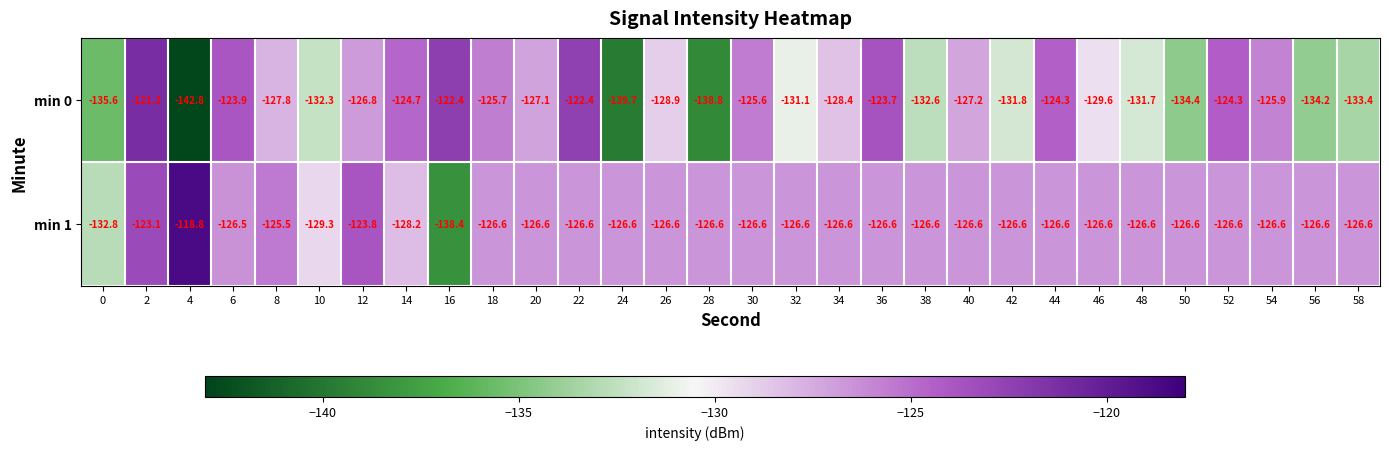

What is the maximum value for min 0?

-121.2